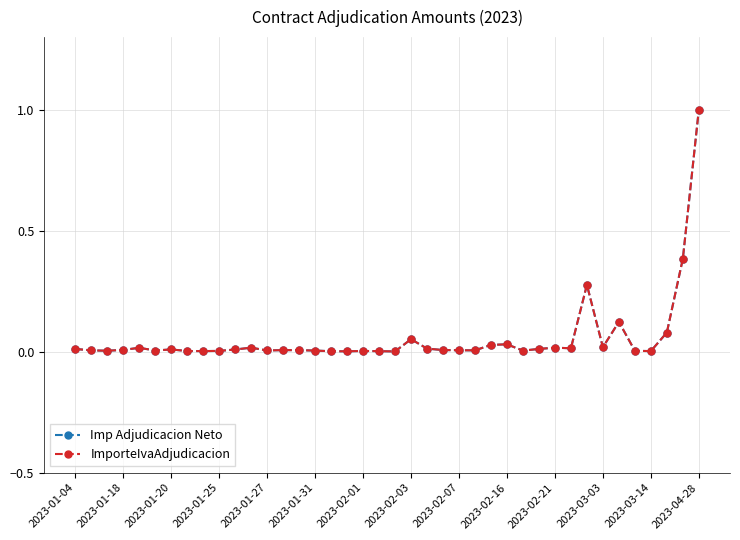

What is the maximum value shown in the chart?

1.0